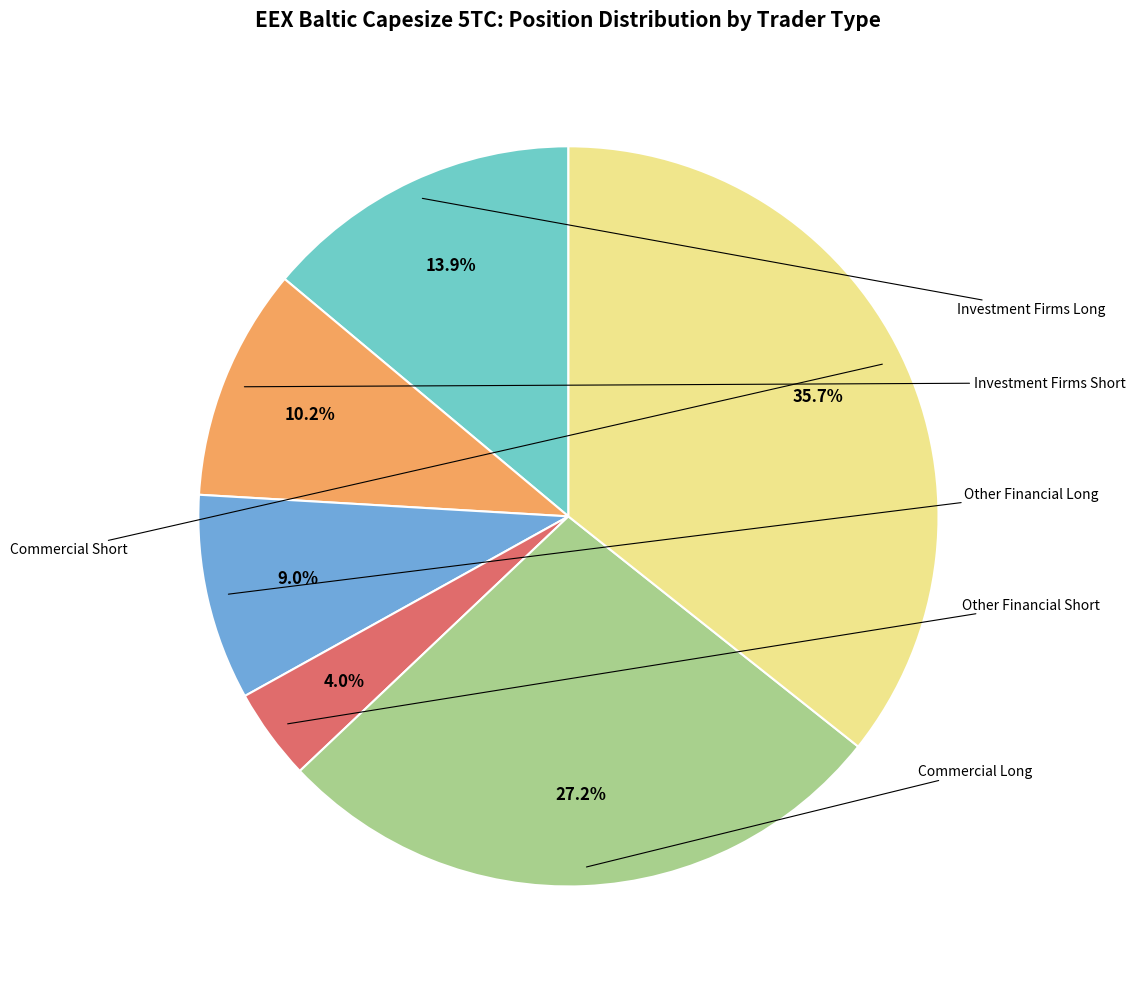

Is there a majority slice in this chart?

No